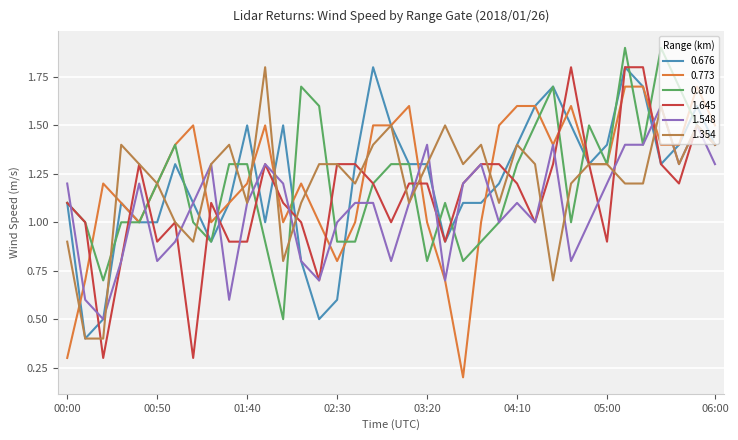

What is the greatest value displayed?

1.9